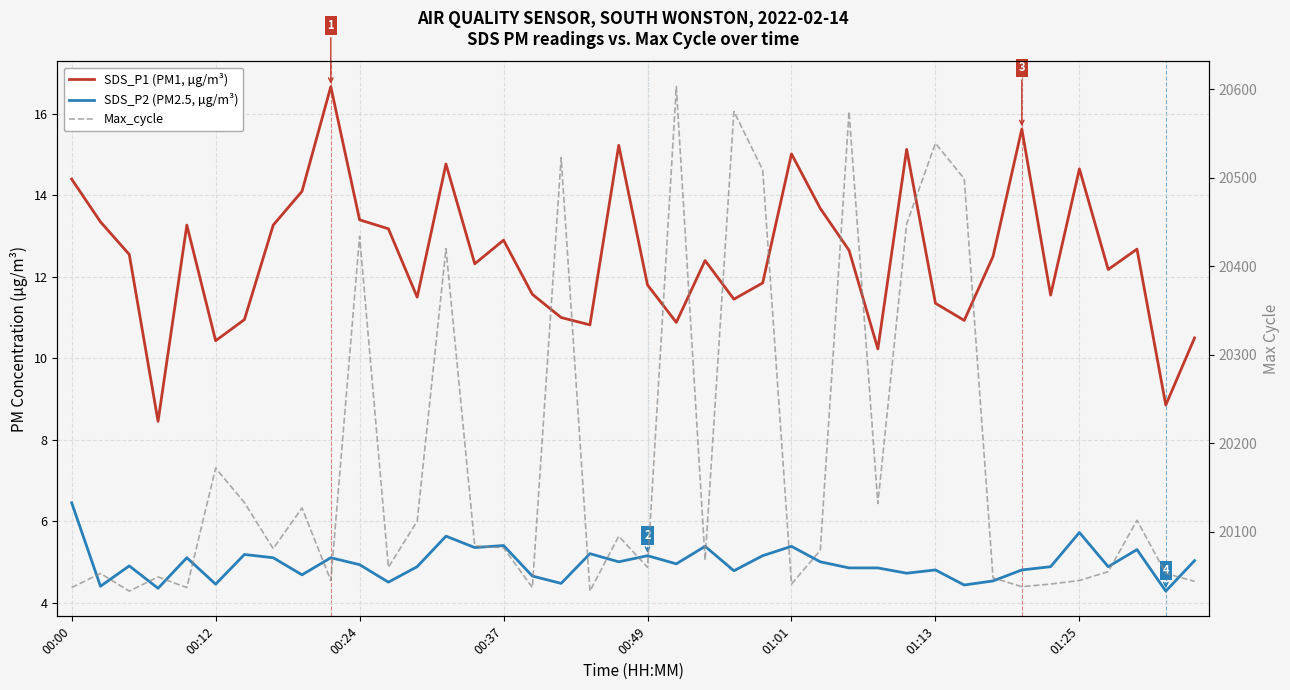

What is the difference between the second highest and minimum values in the Max_cycle series?

542.0